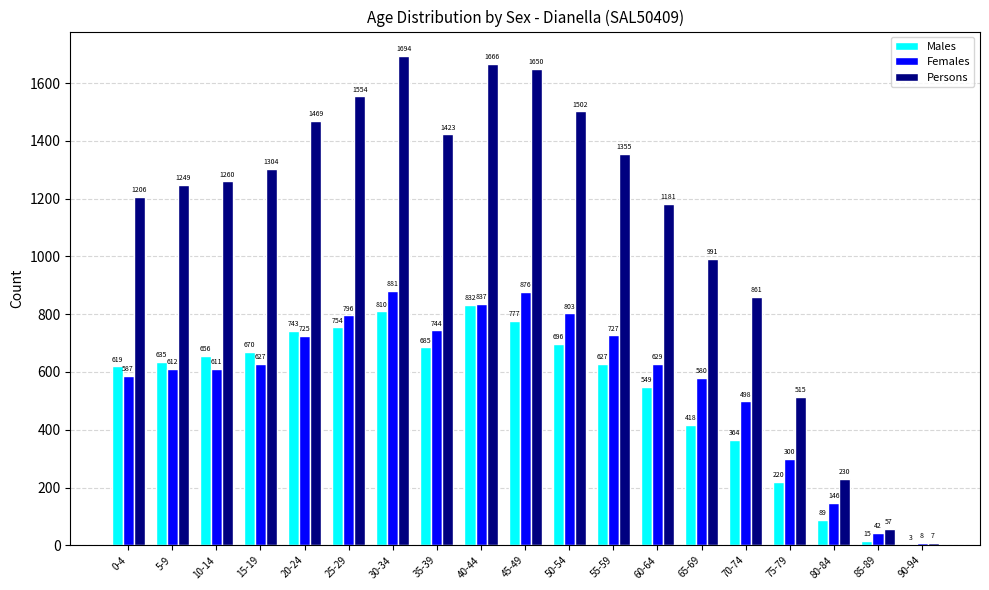

The Persons series shows 1260 at 10-14. True or false?

True